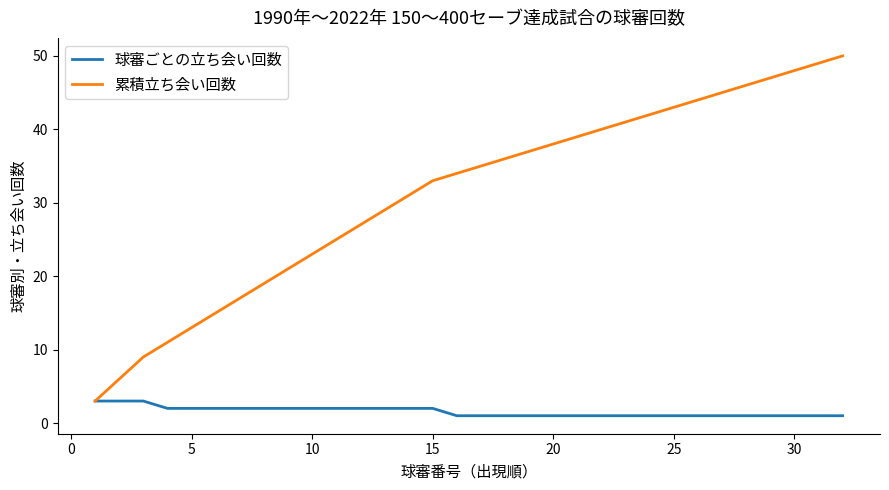

What is the maximum value shown in the chart?

50